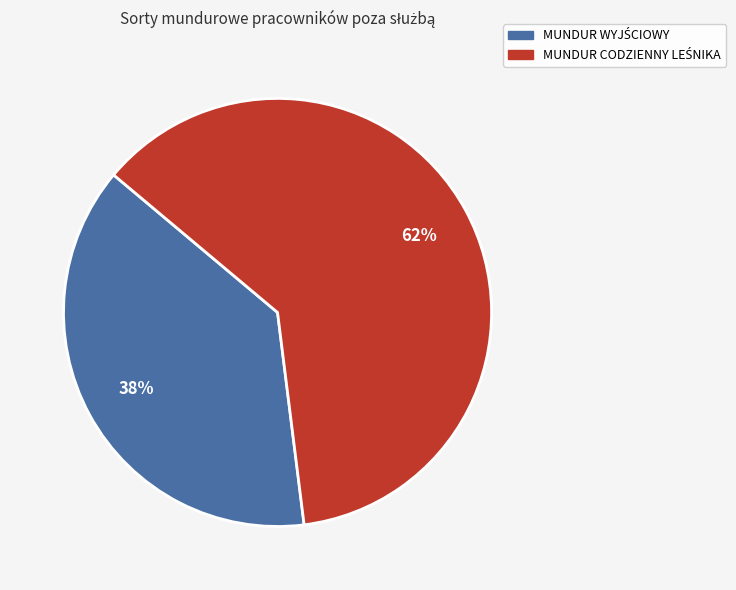

Does any single category account for the majority?

Yes